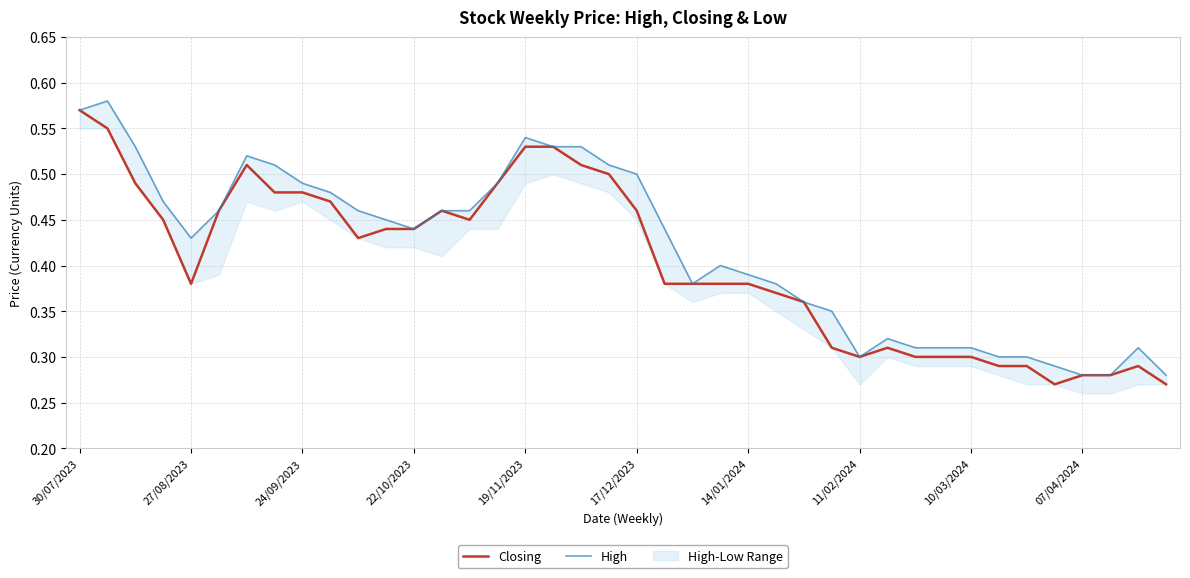

Rank the series by their average value, from lowest to highest.

Closing, High